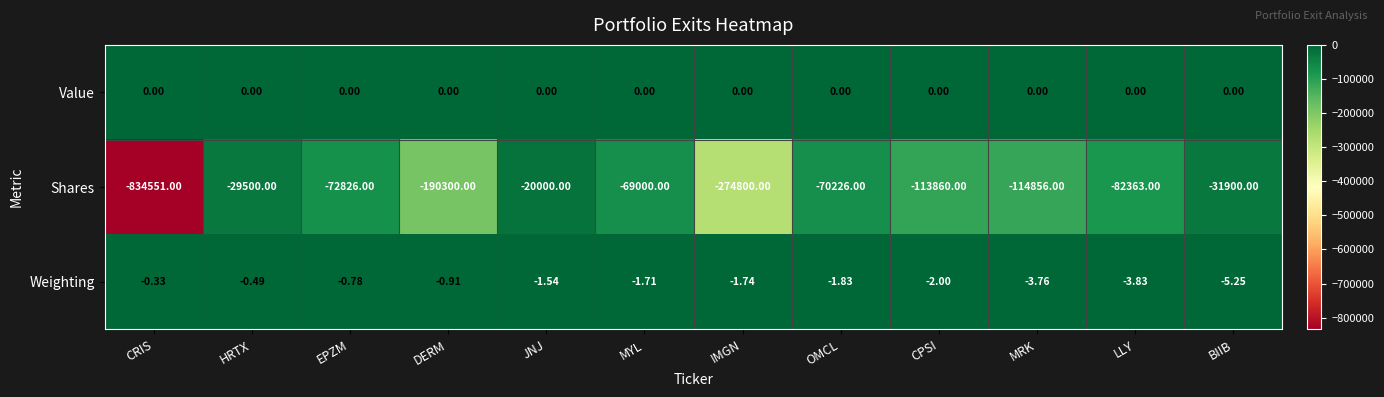

What is the total value across all series at CPSI?

-113862.0